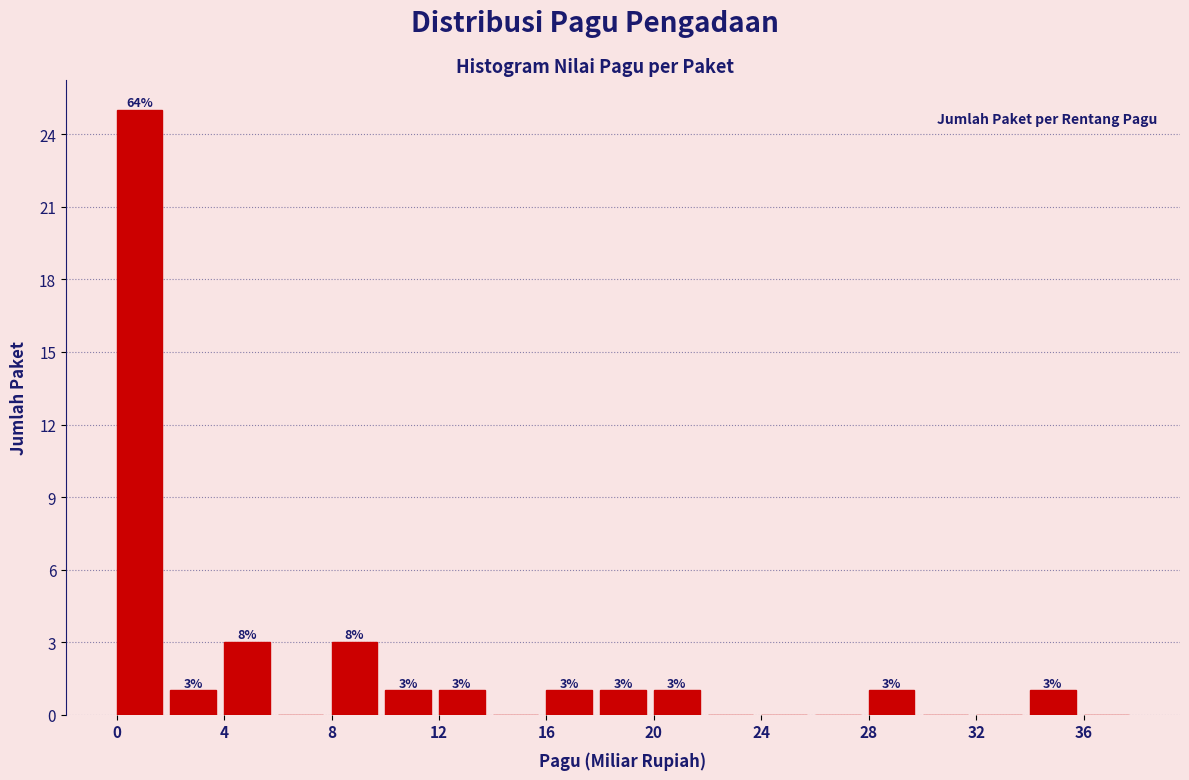

Over which range of the x-axis is the bar tallest?

0 to 2